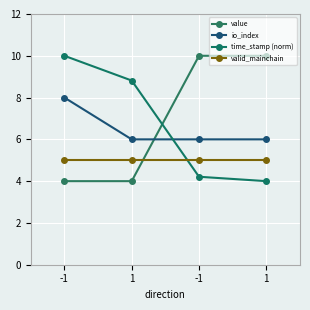

Which series has the widest spread of values?

time_stamp (norm)